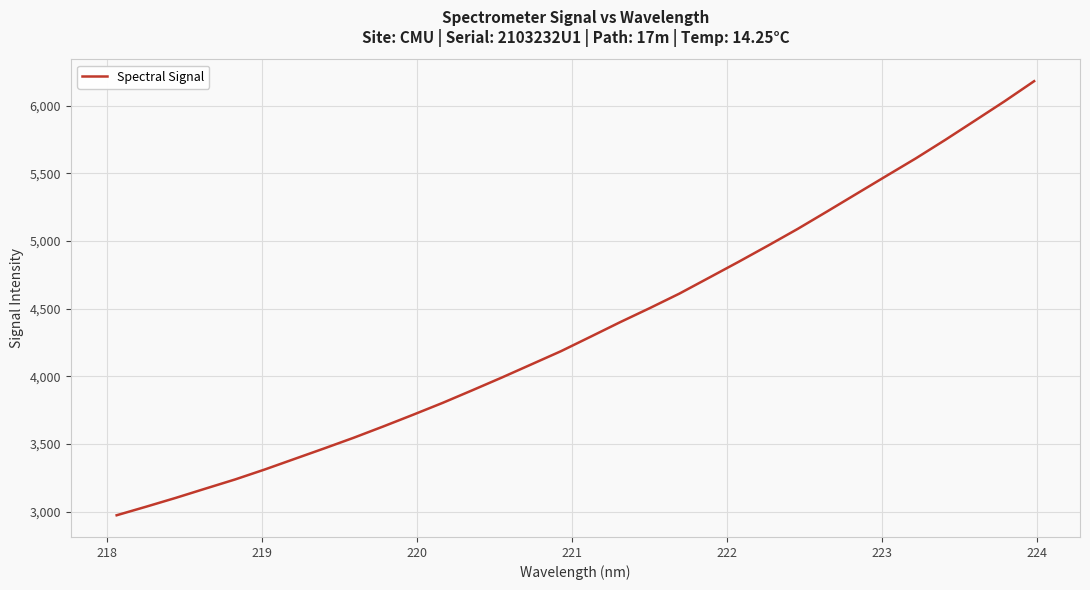

True or false: there are more than 1 points higher than both neighbors.

False